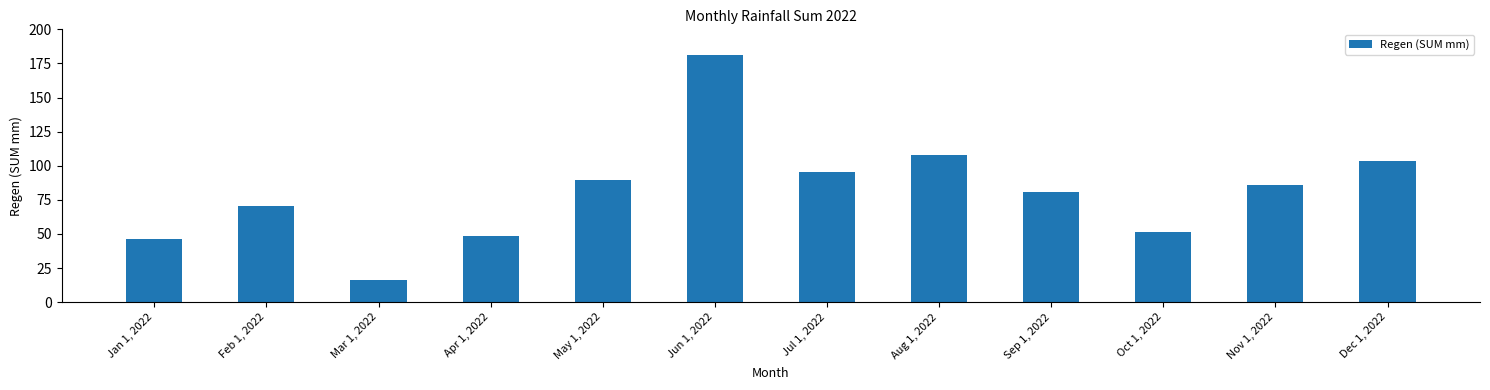

What is the sum of all values?

977.8